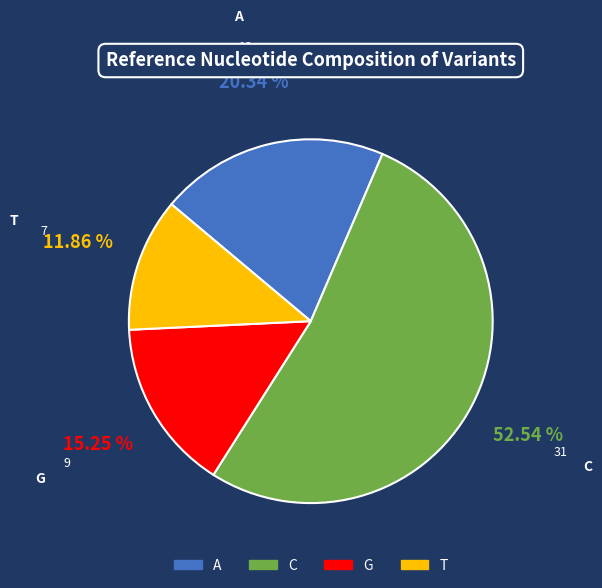

Between A and G, which is larger?

A